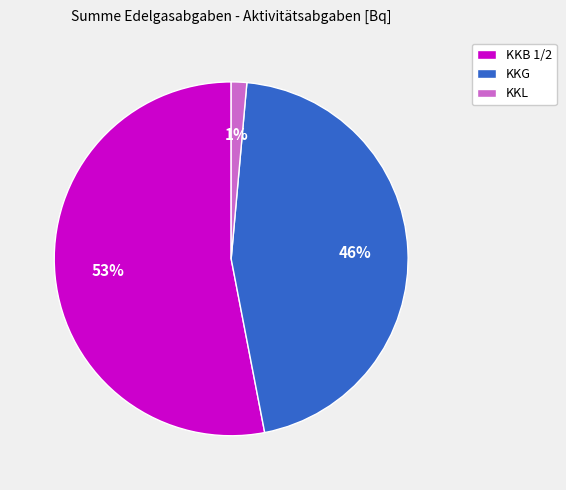

Which category has the biggest portion of the pie?

KKB 1/2